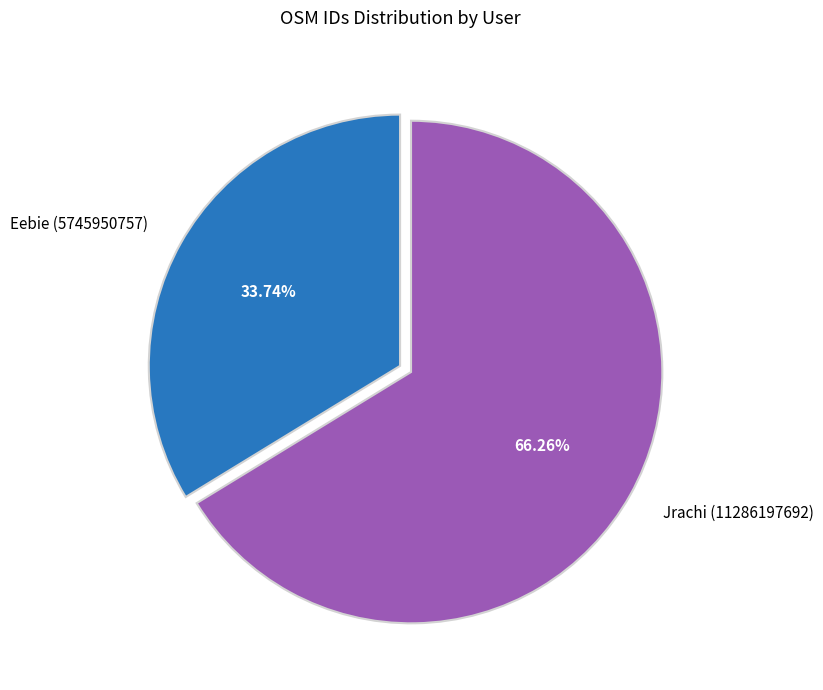

Rank the categories by value from highest to lowest.

Jrachi (11286197692), Eebie (5745950757)